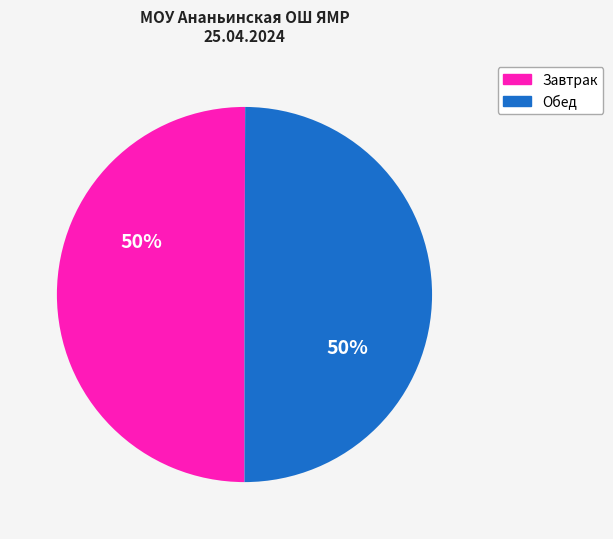

Is the sum of Завтрак and Обед greater than half?

Yes